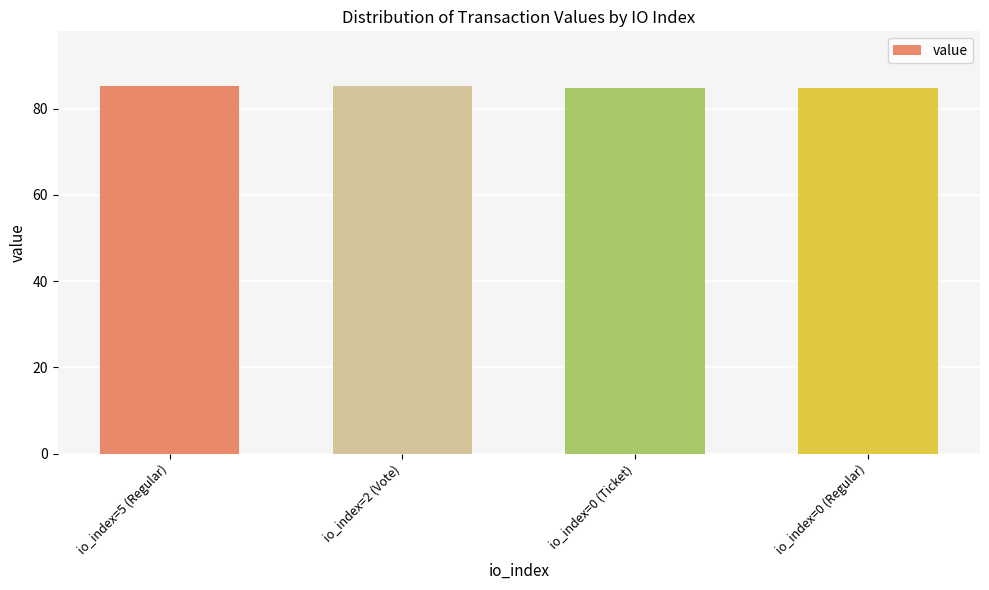

How many bars are there in total?

4